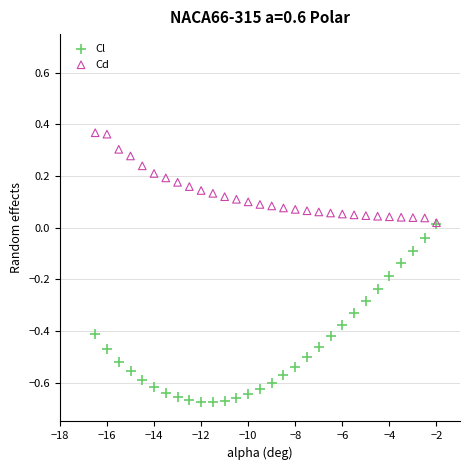

What are all the series names shown in the legend?

Cl, Cd